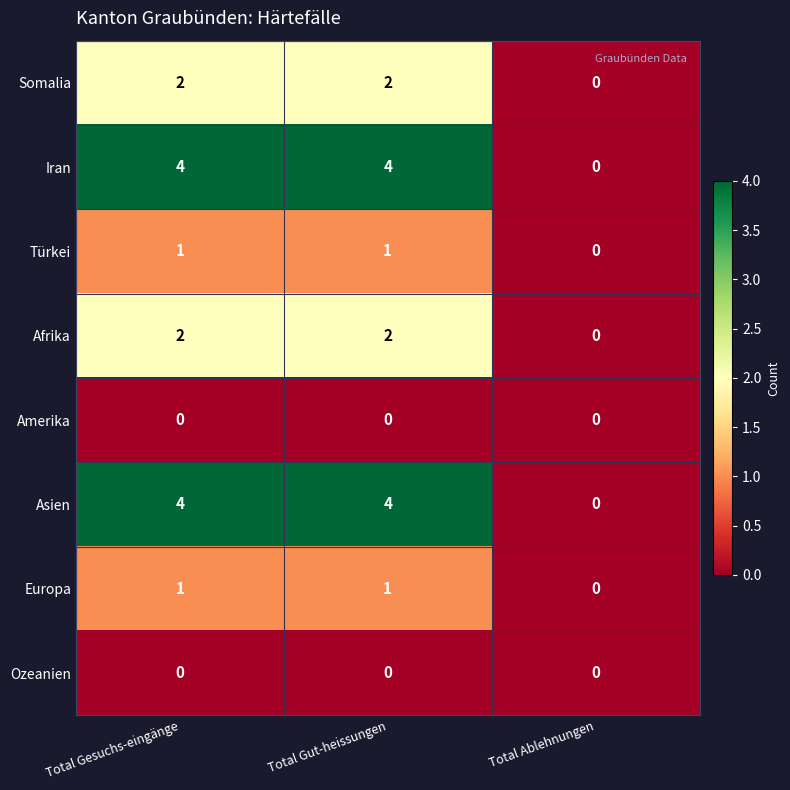

The value of Iran at Total Ablehnungen is 0. True or false?

True